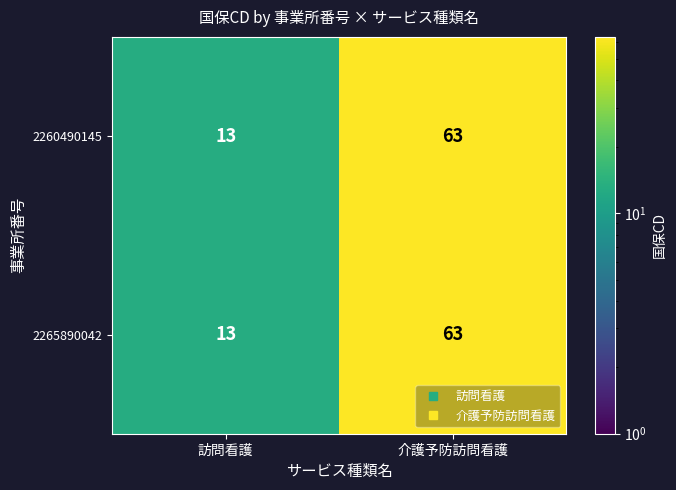

Reading left to right, what are all the values shown in this chart?

2260490145: 13	63
2265890042: 13	63